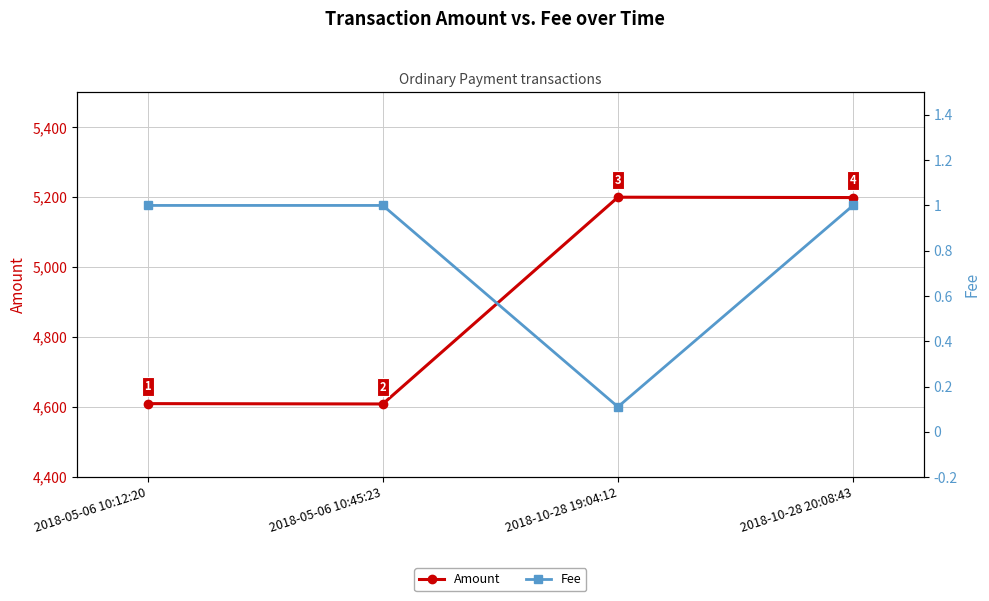

At which label does Fee reach its minimum?

2018-10-28 19:04:12